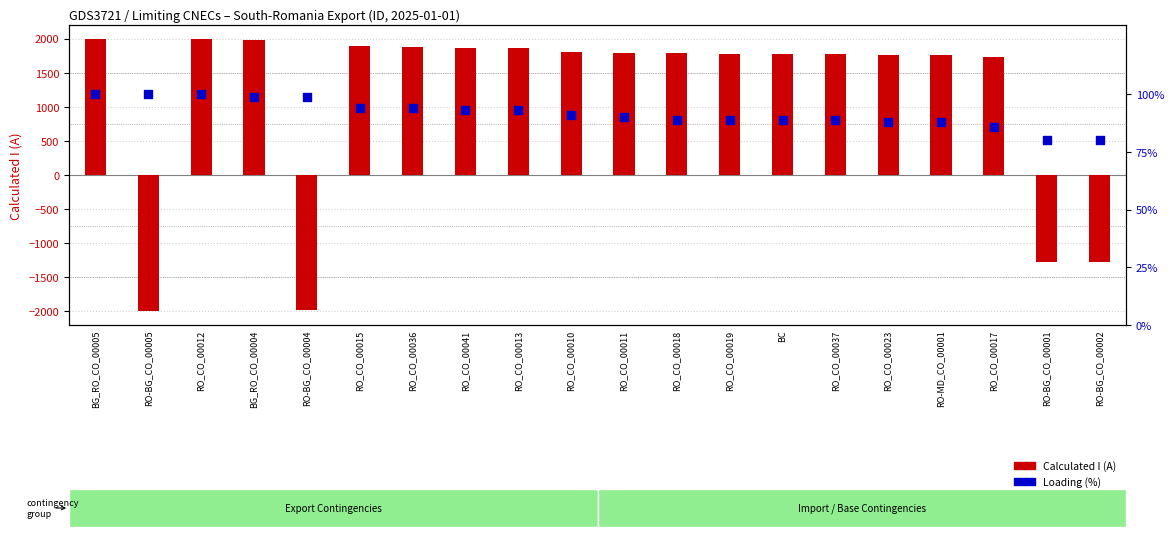

Which series has the largest Y range (max minus min)?

Calculated I (A)